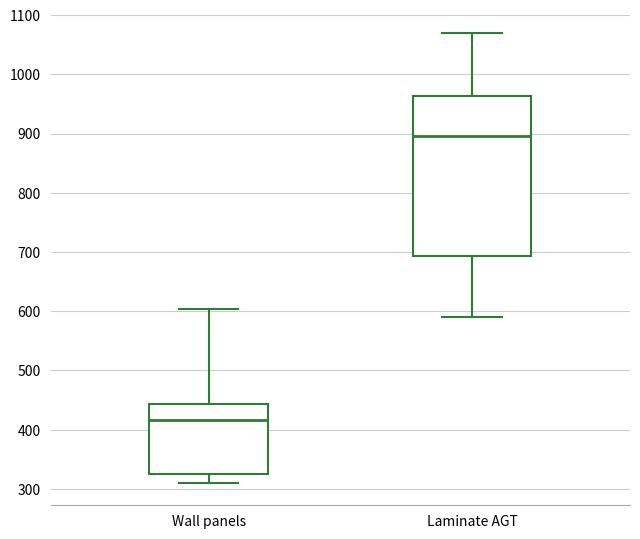

Reading left to right, read every box against the y-axis: the position of its median line, the range the box covers, and the ends of its whiskers. The values are not printed on the chart, so give them approximately, as read against the axis.

Wall panels: median 420, box 320 to 440, whiskers 310 to 600
Laminate AGT: median 900, box 690 to 960, whiskers 590 to 1070